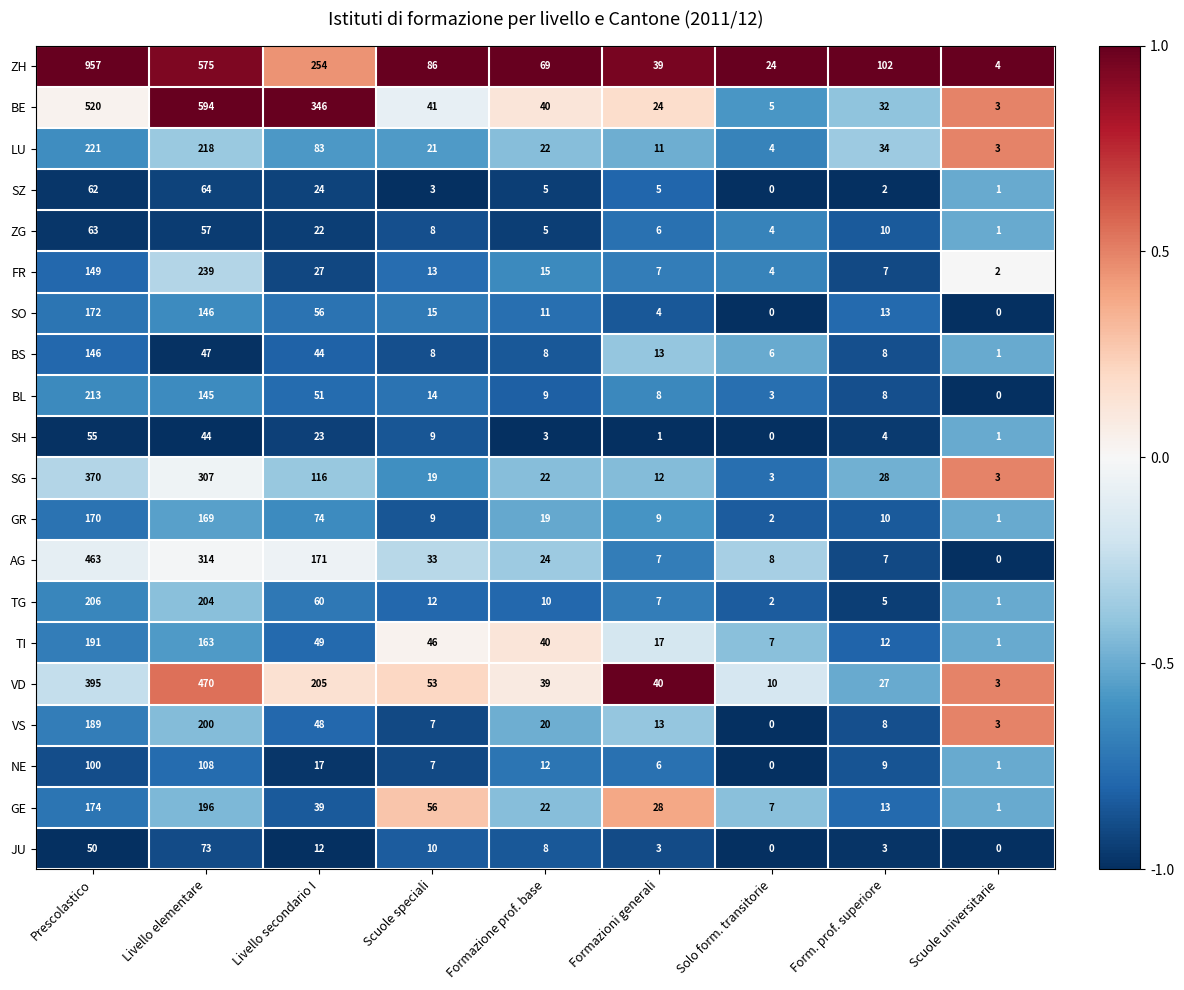

What is the greatest value displayed?

957